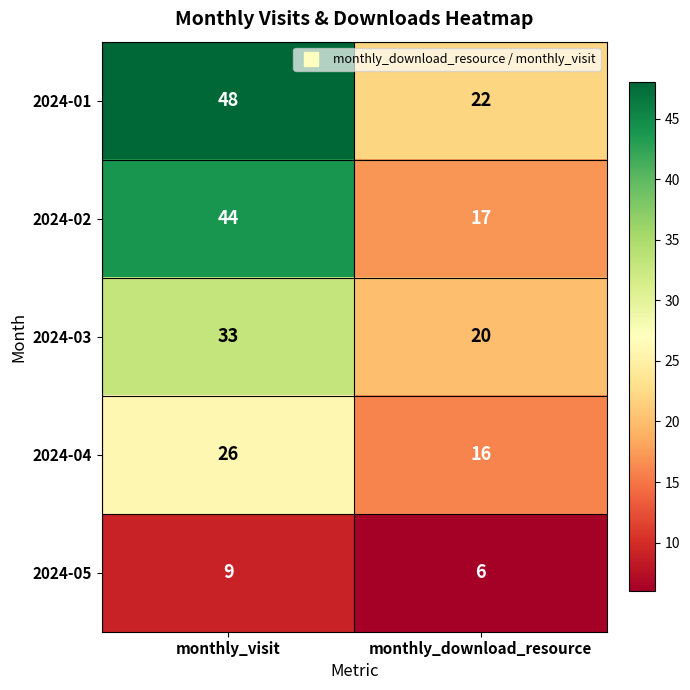

What is the difference between the highest and lowest values at monthly_visit?

39